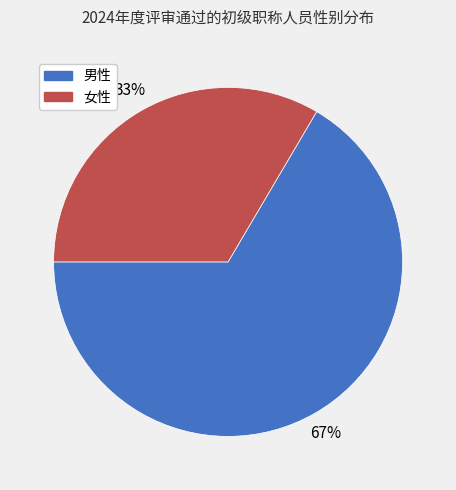

Does 女性 represent more than half of the total?

No